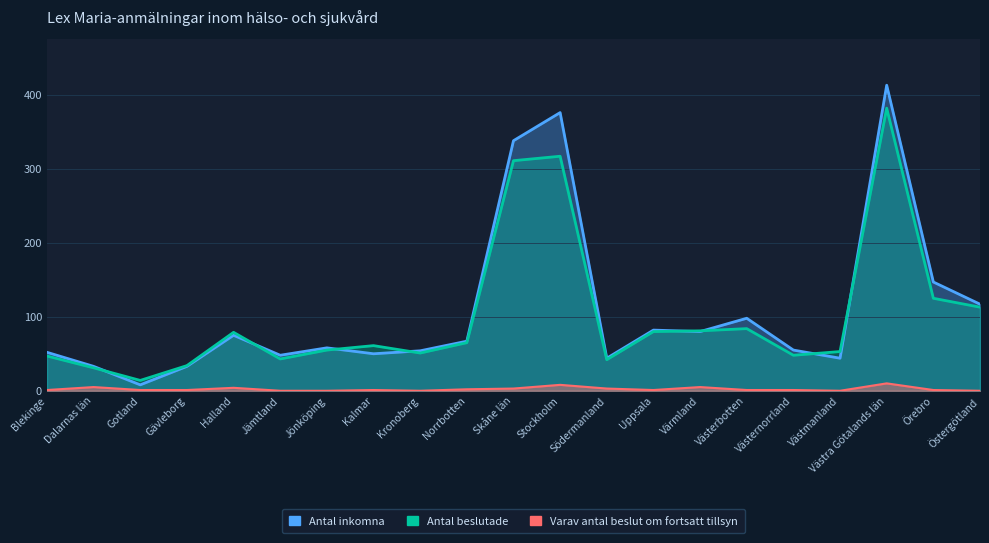

Which series has the widest spread of values?

Antal inkomna